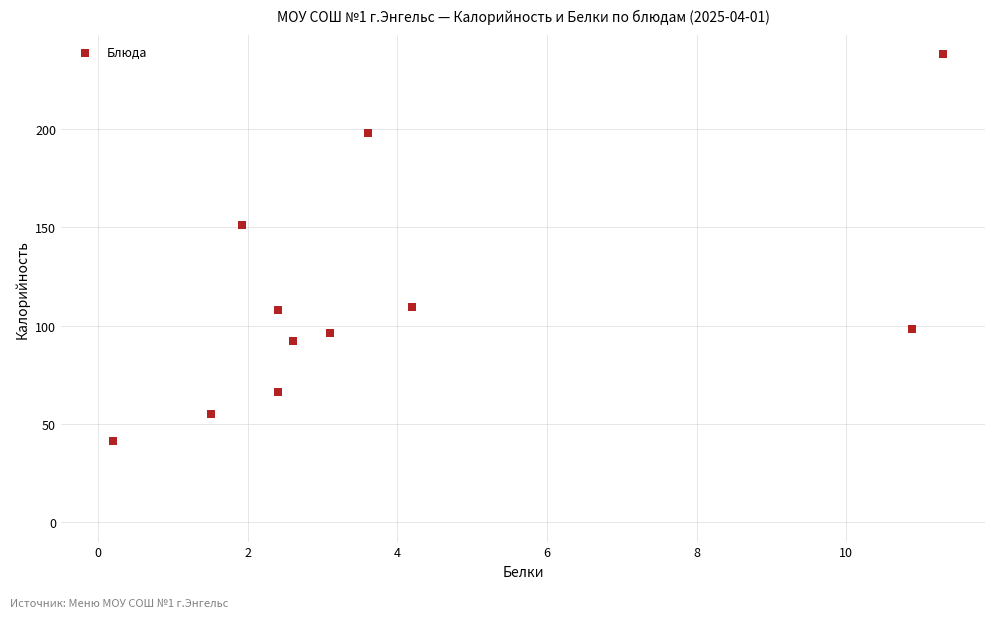

What is the average Y value?

113.9